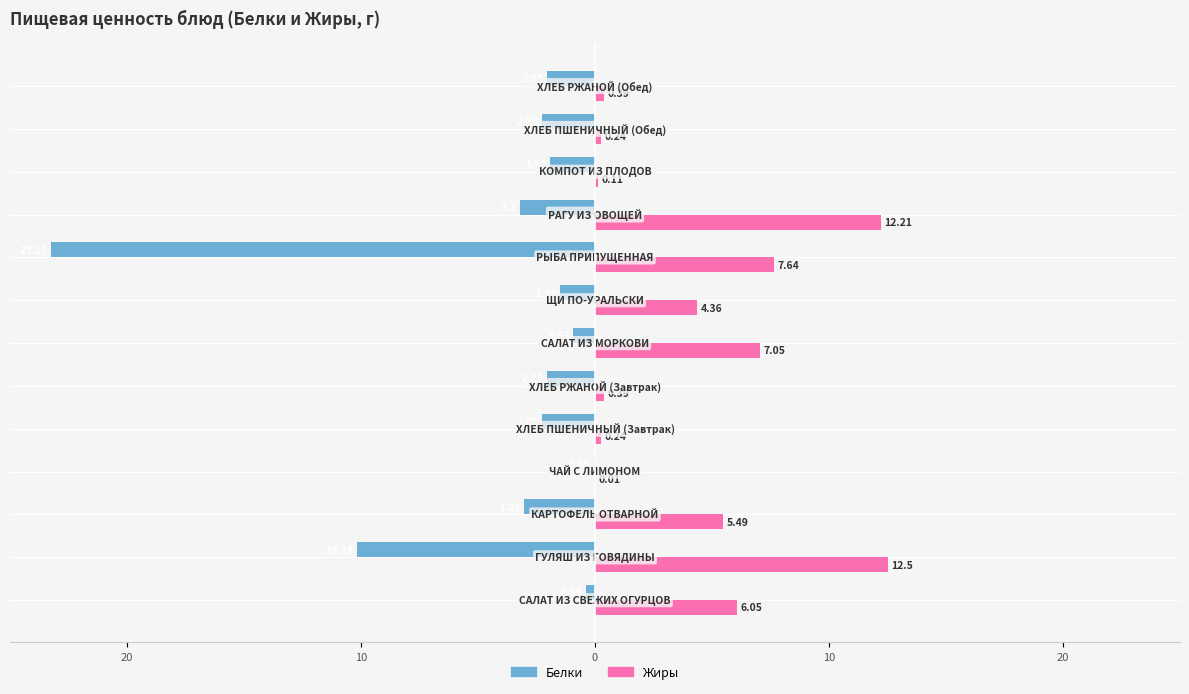

At how many categories does at least one series exceed -7?

13